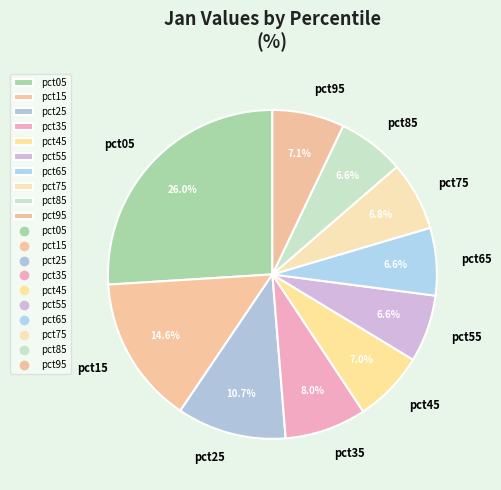

How many segments does this pie chart have?

10